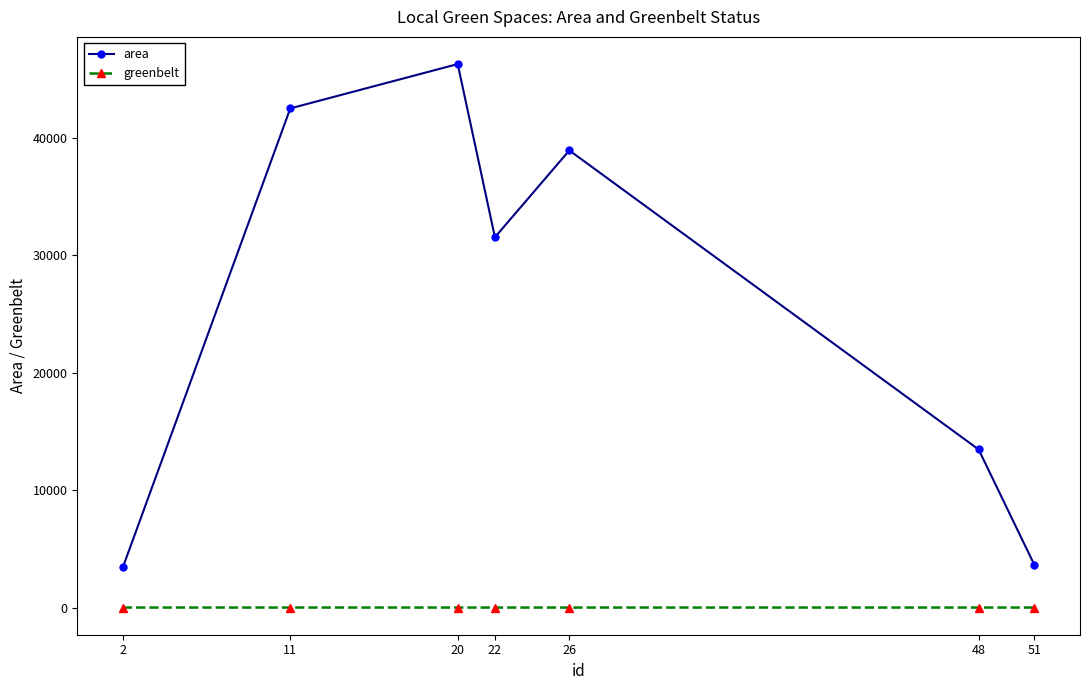

At which category is the sum across all series the highest?

20